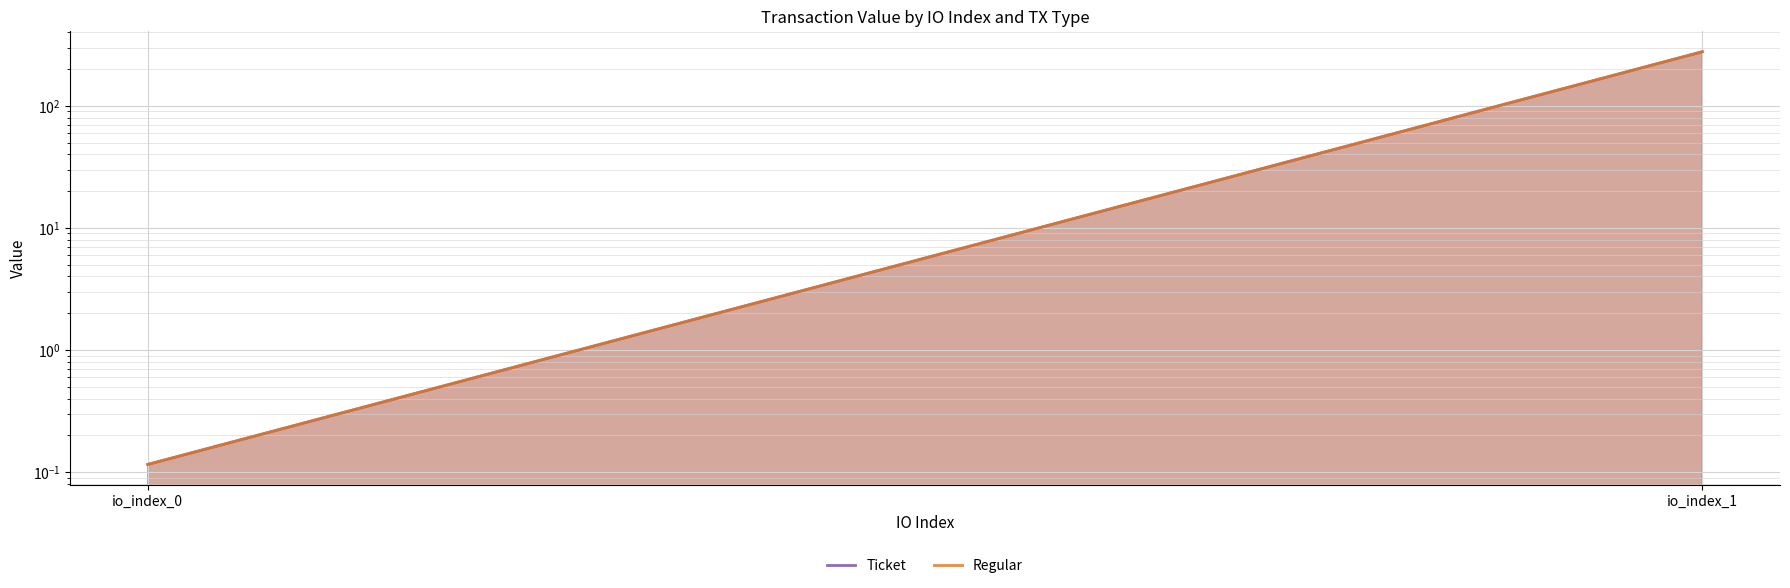

What value does the Regular_line series have at io_index_1?

277.1